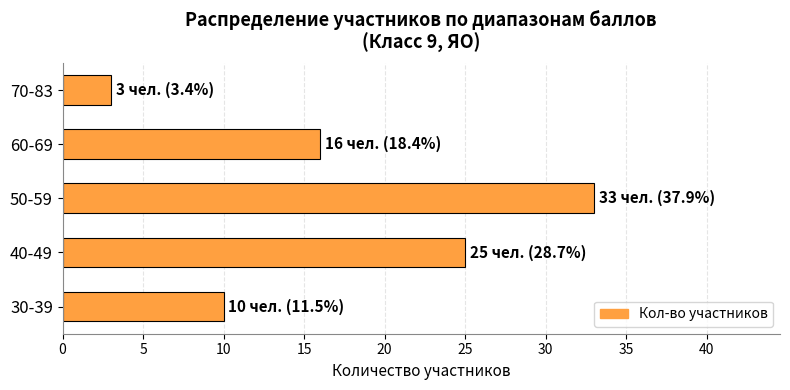

Count the number of data series in this chart.

1